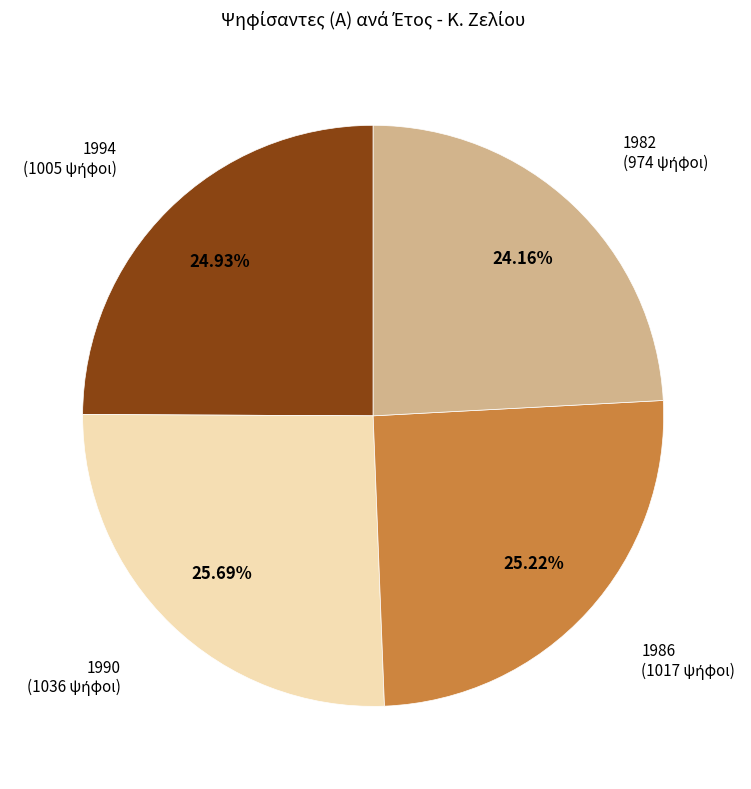

Is it true that 1982 is 24% of the pie?

True